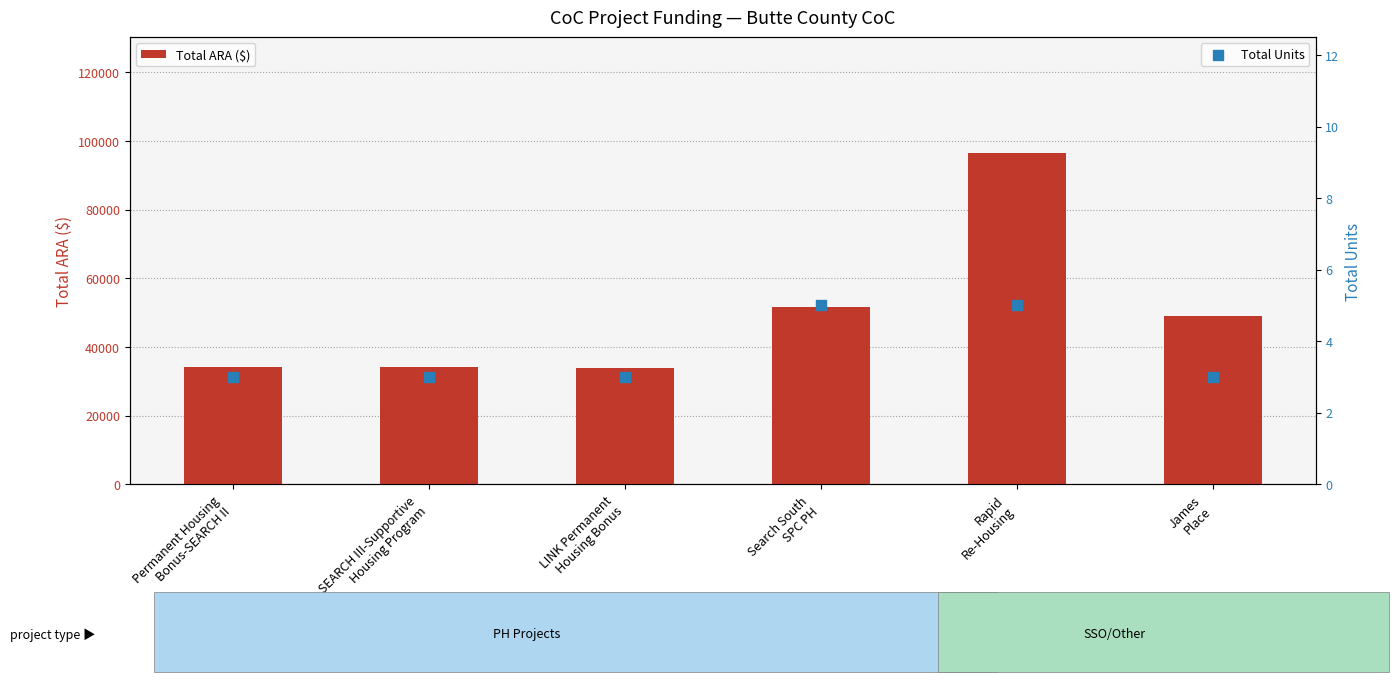

Is the value of Total ARA ($) at Permanent Housing
Bonus-SEARCH II greater than the value of Total Units at Permanent Housing
Bonus-SEARCH II?

Yes